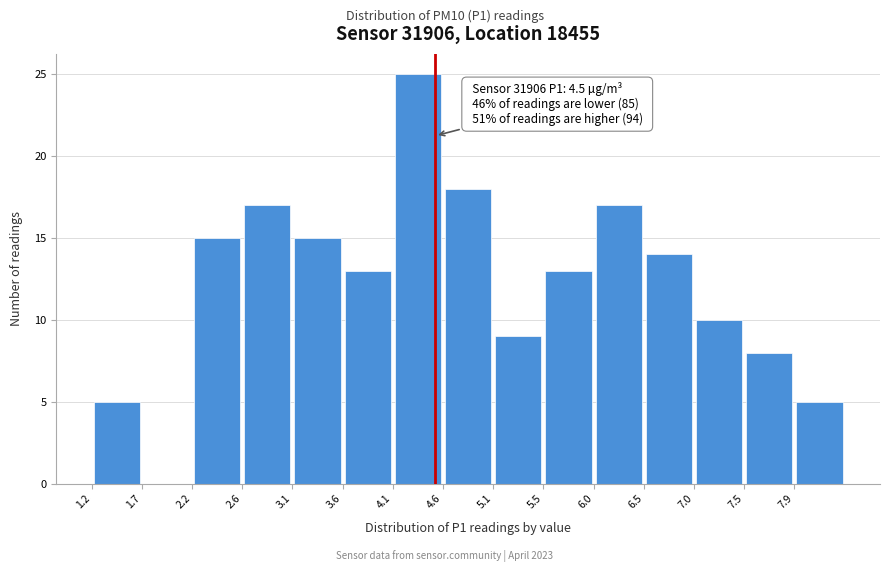

Which range on the x-axis has the tallest bar?

4.10 to 4.55